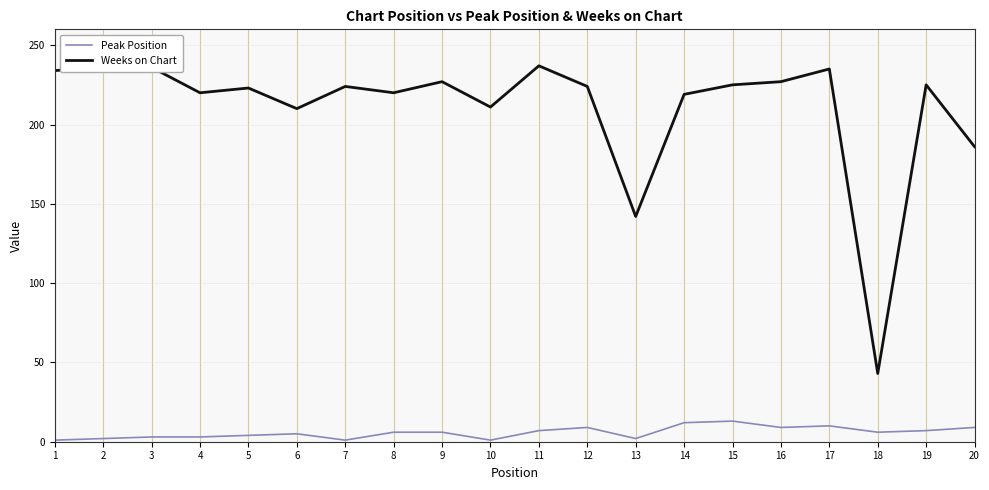

List the series in order of their overall mean, highest first.

Weeks on Chart, Peak Position